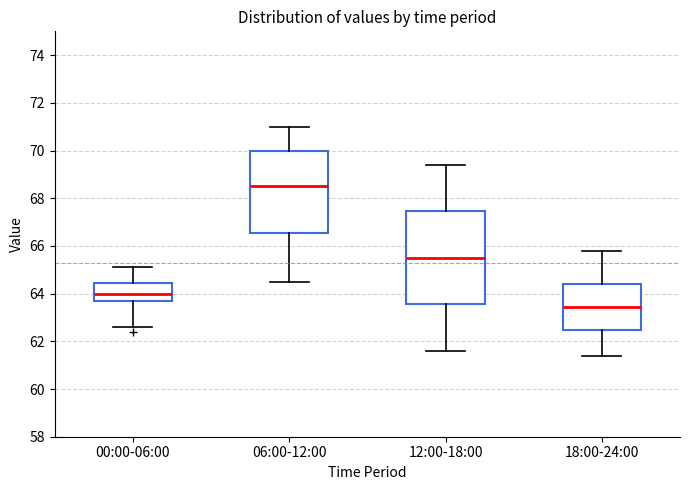

Reading left to right, read every box against the y-axis: the position of its median line, the range the box covers, and the ends of its whiskers. The values are not printed on the chart, so give them approximately, as read against the axis.

00:00-06:00: median 64.0, box 63.8 to 64.4, whiskers 62.6 to 65.2
06:00-12:00: median 68.6, box 66.6 to 70.0, whiskers 64.6 to 71.0
12:00-18:00: median 65.6, box 63.6 to 67.4, whiskers 61.6 to 69.4
18:00-24:00: median 63.4, box 62.4 to 64.4, whiskers 61.4 to 65.8